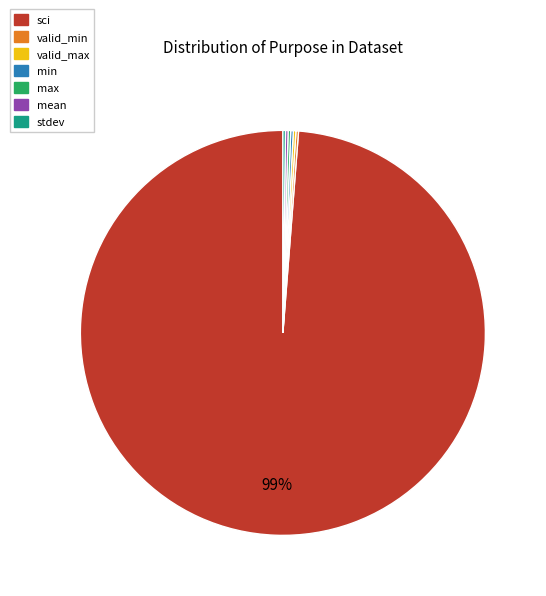

To the nearest percent, what is the average slice percentage?

14%